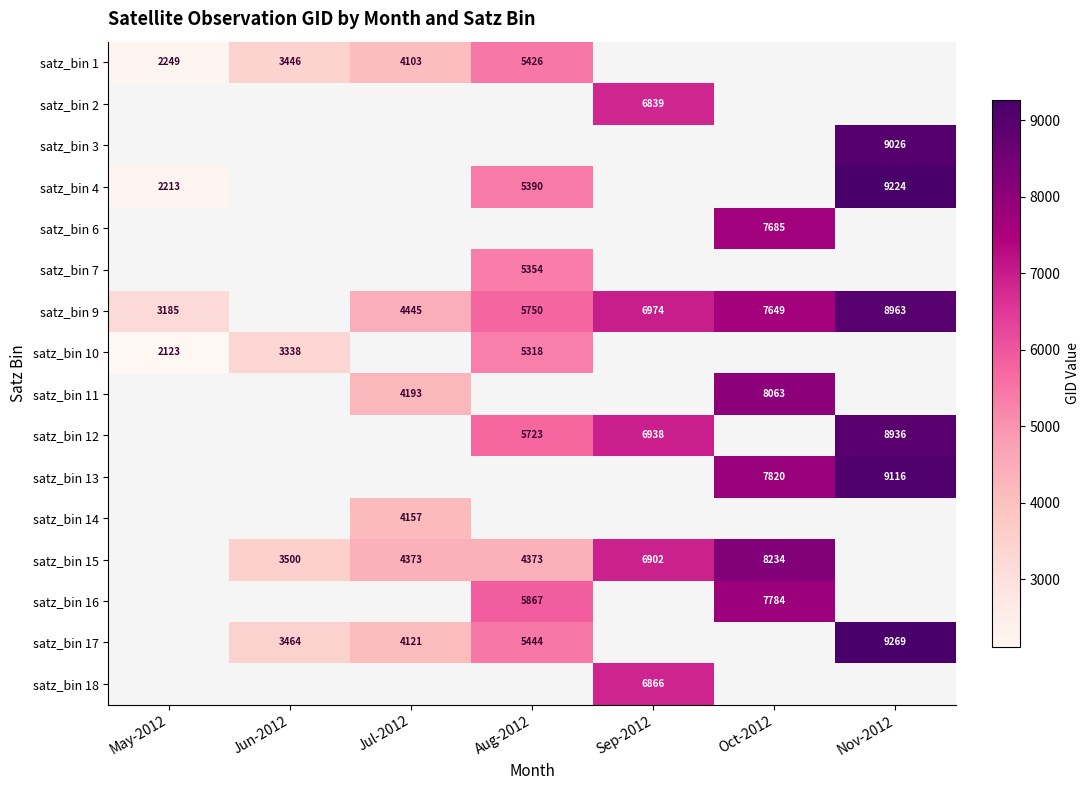

Is the value of satz_bin 1 at Aug-2012 greater than the value of satz_bin 17 at Nov-2012?

No